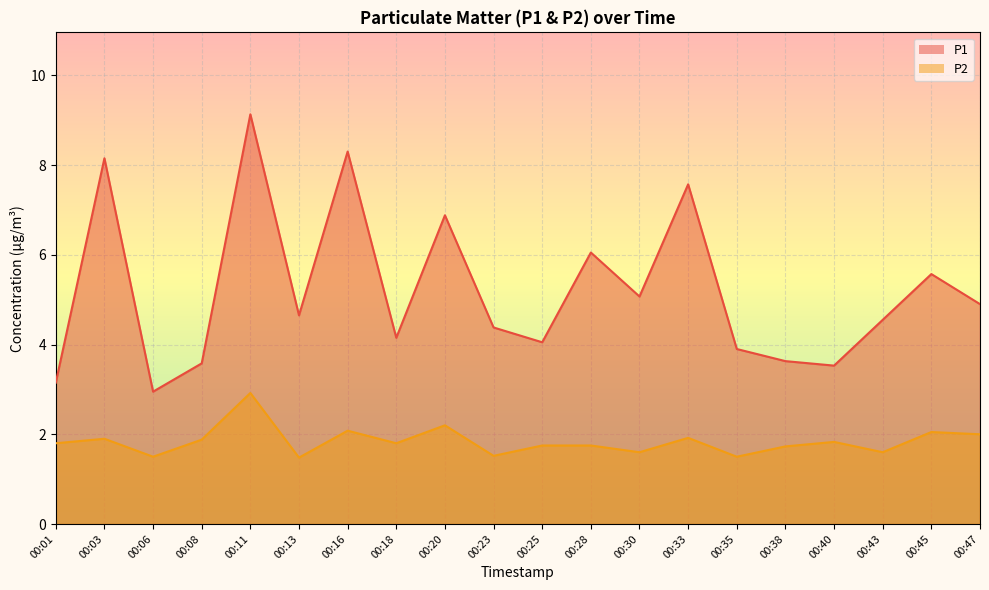

Which category has the lowest value in the P1 series?

00:06